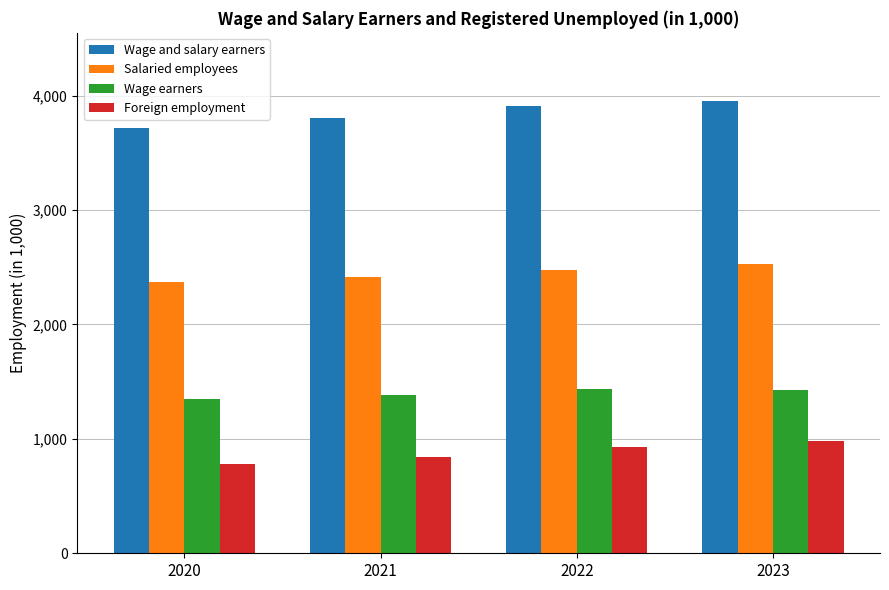

How many categories are shown in the chart?

4